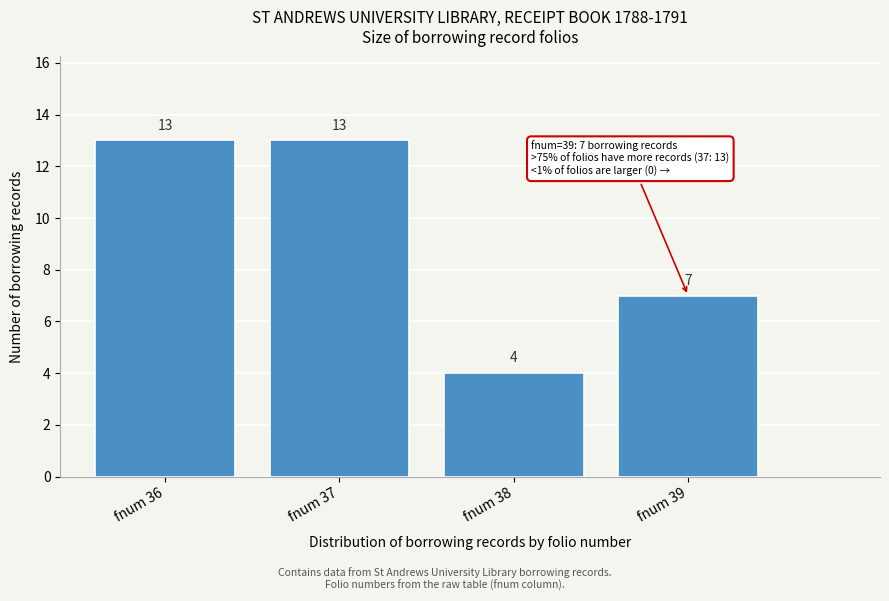

Reading left to right, transcribe this chart: for each bar, give the range it covers on the x-axis and its height.

35.5 to 36.5: 13
36.5 to 37.5: 13
37.5 to 38.5: 4
38.5 to 39.5: 7